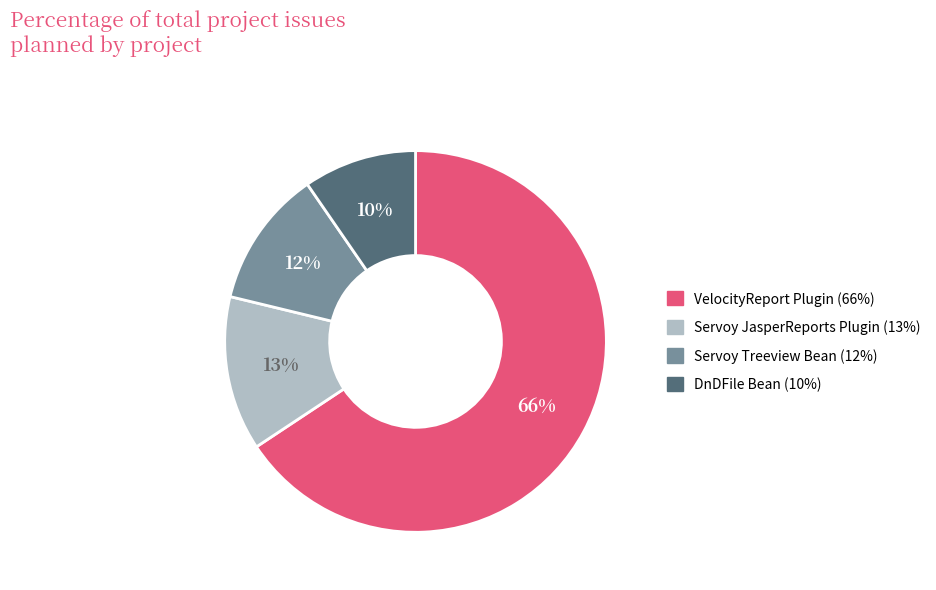

Which category has the biggest portion of the pie?

VelocityReport Plugin